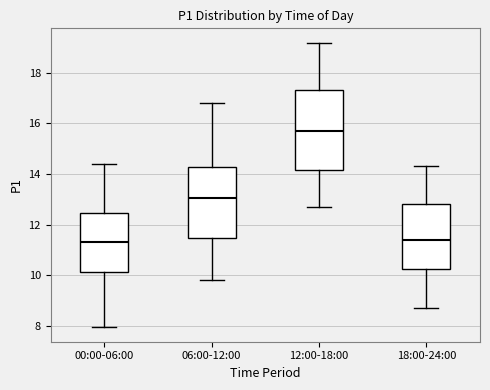

Where does the upper whisker of the box for 00:00-06:00 end on the y-axis? The values are not printed on the chart, so give them approximately, as read against the axis.

14.4